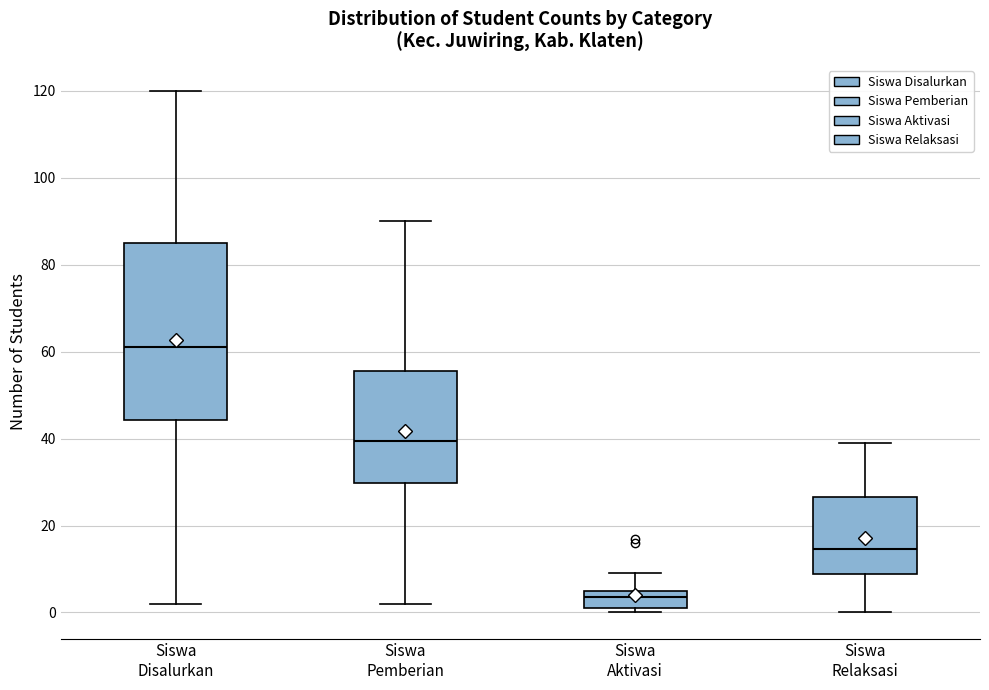

Reading left to right, transcribe this box plot: for each box, give where its median line is, the range the box spans, and where its two whiskers end, as read against the y-axis. The values are not printed on the chart, so give them approximately, as read against the axis.

Siswa Disalurkan: median 62, box 44 to 86, whiskers 2 to 120
Siswa Pemberian: median 40, box 30 to 56, whiskers 2 to 90
Siswa Aktivasi: median 4, box 2 to 6, whiskers 0 to 10
Siswa Relaksasi: median 14, box 8 to 26, whiskers 0 to 40